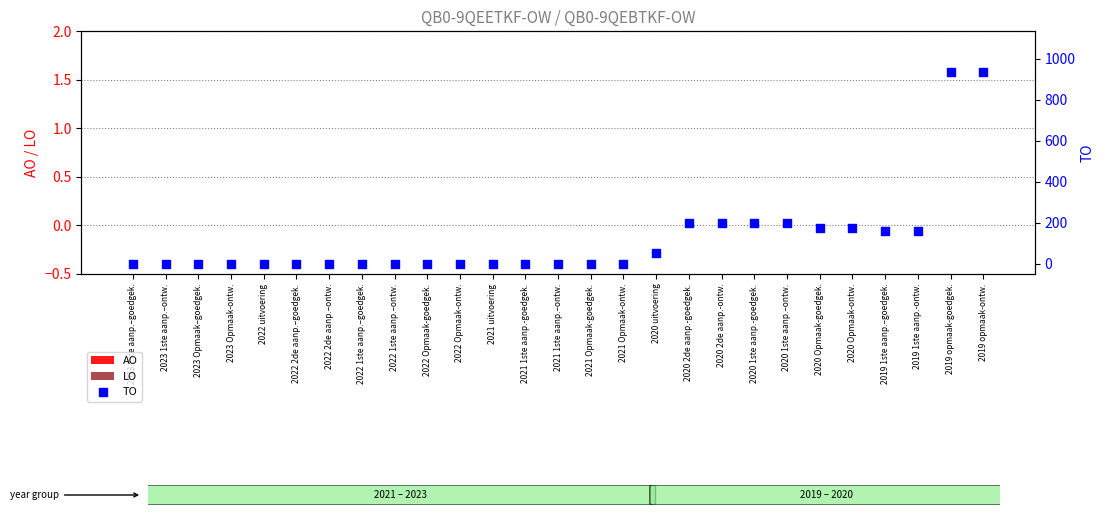

Which series contains the highest Y value?

TO